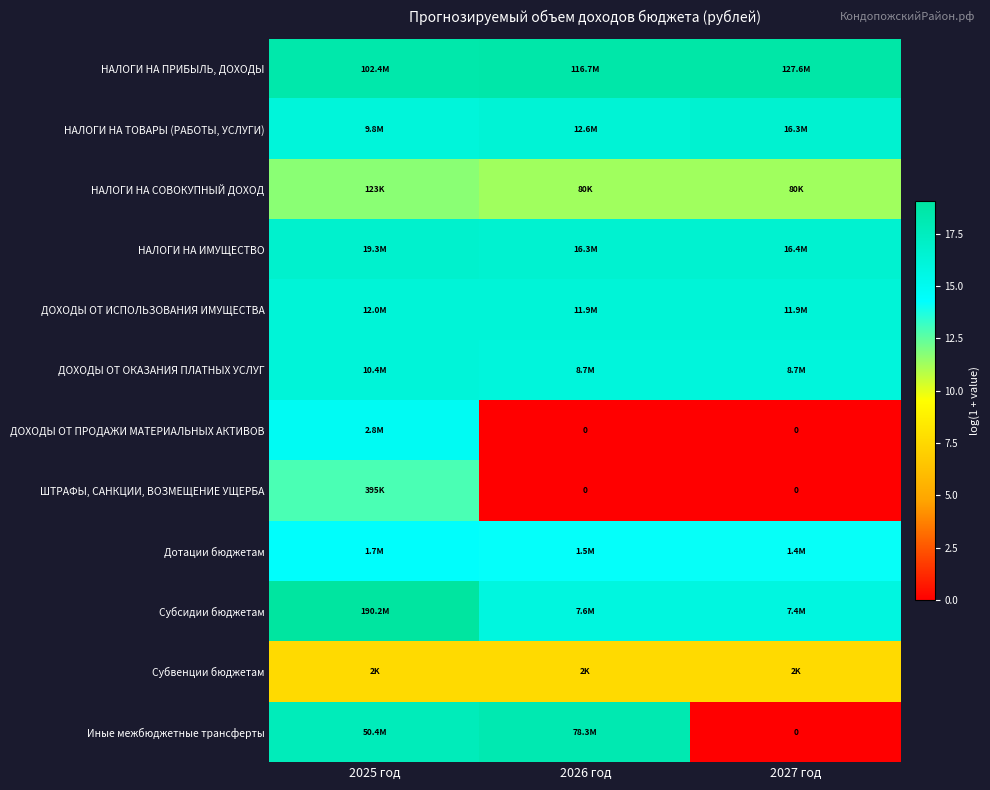

List the series in order of their peak value, highest first.

Субсидии бюджетам, НАЛОГИ НА ПРИБЫЛЬ, ДОХОДЫ, Иные межбюджетные трансферты, НАЛОГИ НА ИМУЩЕСТВО, НАЛОГИ НА ТОВАРЫ (РАБОТЫ, УСЛУГИ), ДОХОДЫ ОТ ИСПОЛЬЗОВАНИЯ ИМУЩЕСТВА, ДОХОДЫ ОТ ОКАЗАНИЯ ПЛАТНЫХ УСЛУГ, ДОХОДЫ ОТ ПРОДАЖИ МАТЕРИАЛЬНЫХ АКТИВОВ, Дотации бюджетам, ШТРАФЫ, САНКЦИИ, ВОЗМЕЩЕНИЕ УЩЕРБА, НАЛОГИ НА СОВОКУПНЫЙ ДОХОД, Субвенции бюджетам